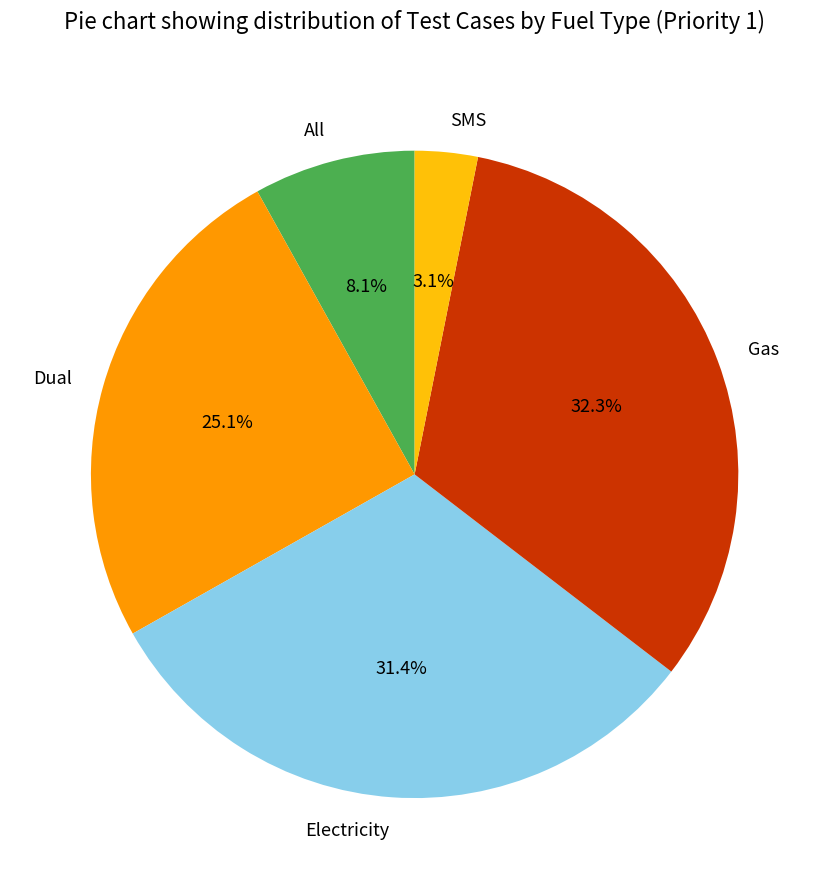

What is the smallest slice in the pie chart?

SMS